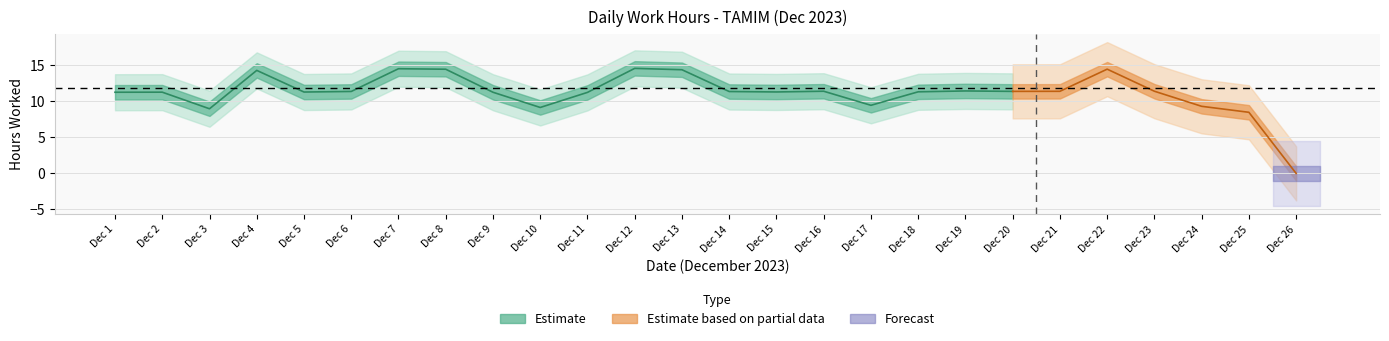

Read the value at 24.

8.5